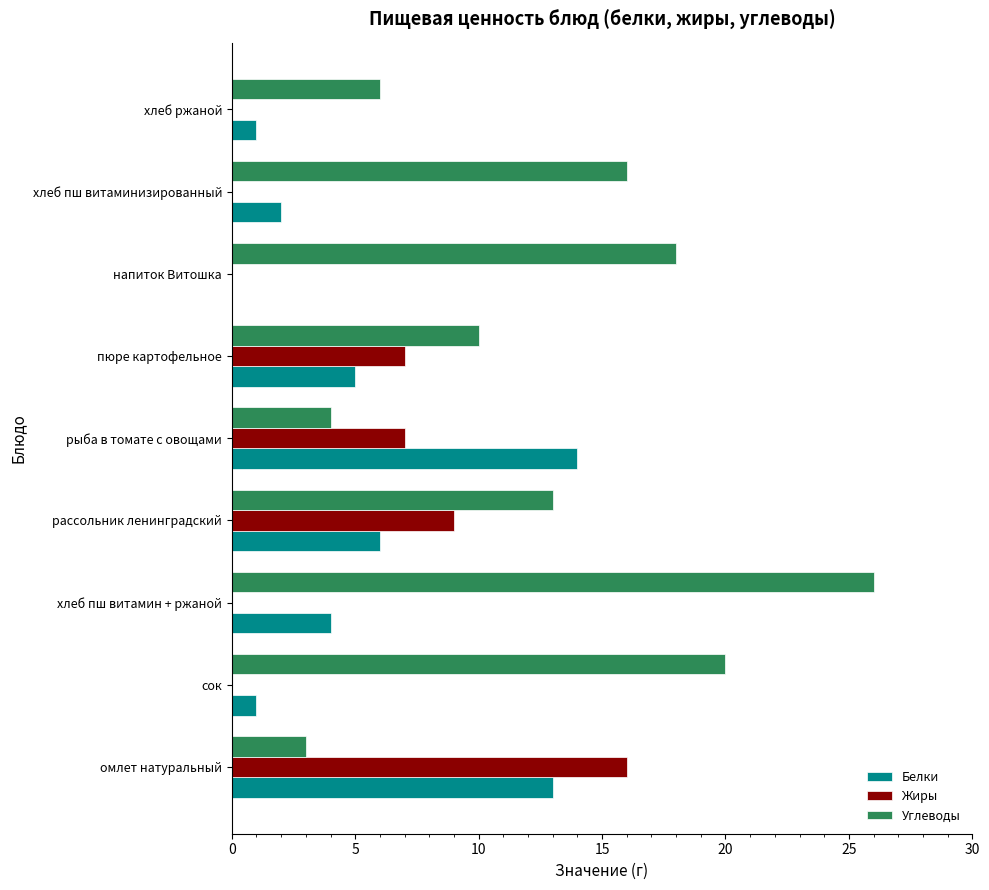

What is the average value of the Жиры series?

4